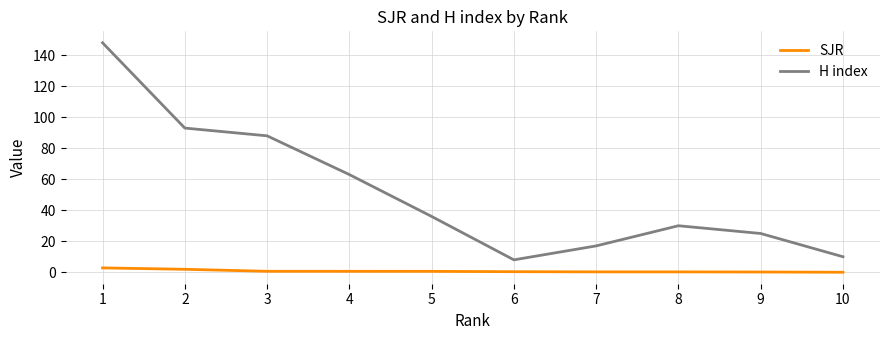

Between 6 and 9, which series saw the biggest shift?

H index